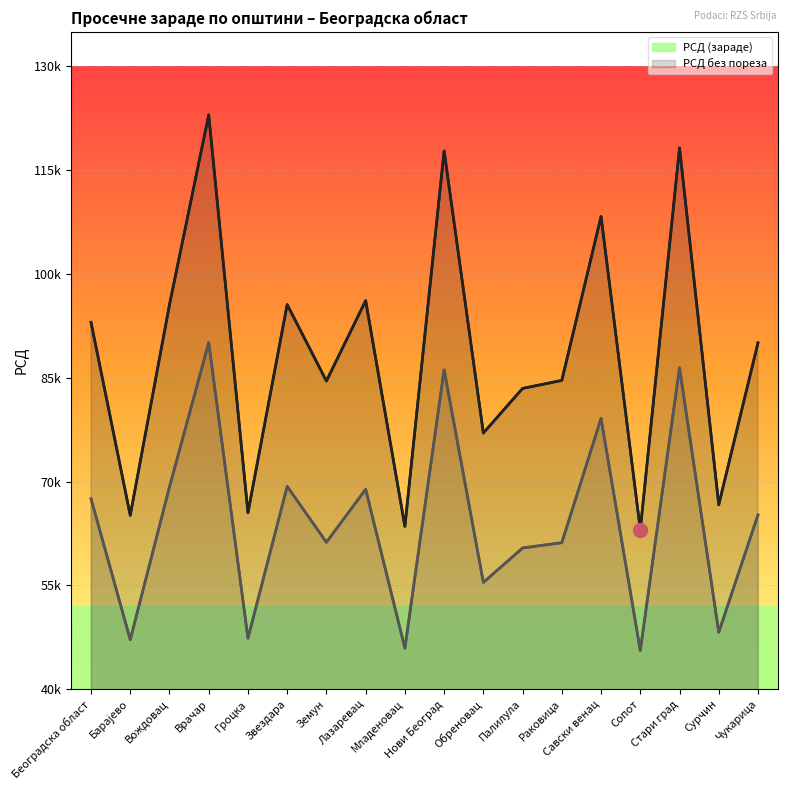

What is the difference between the second highest and second lowest values in the РСД без пореза series?

40517